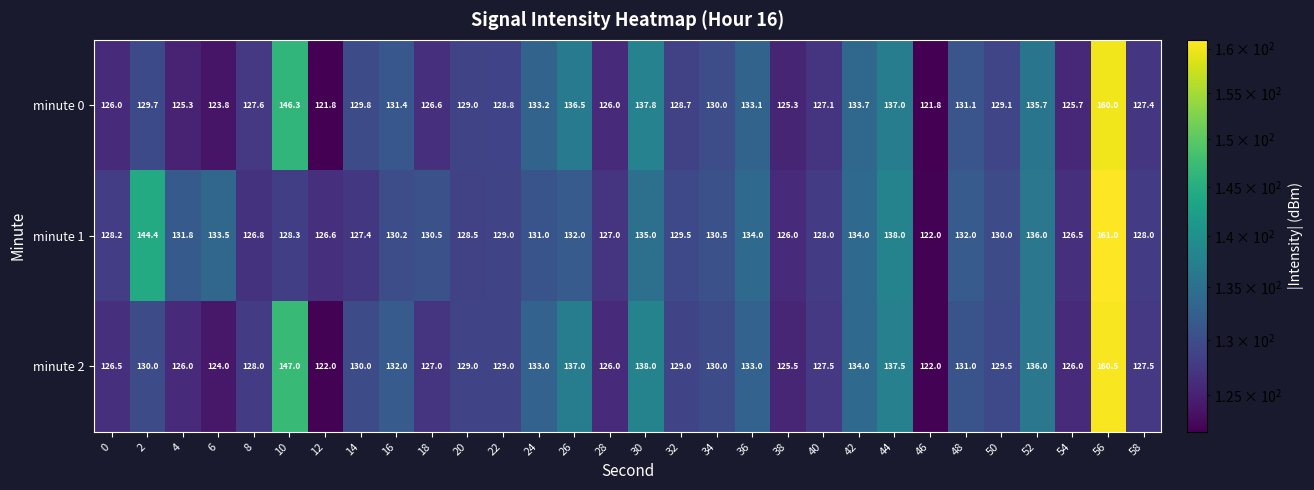

Which series has the largest total across all categories?

minute 1